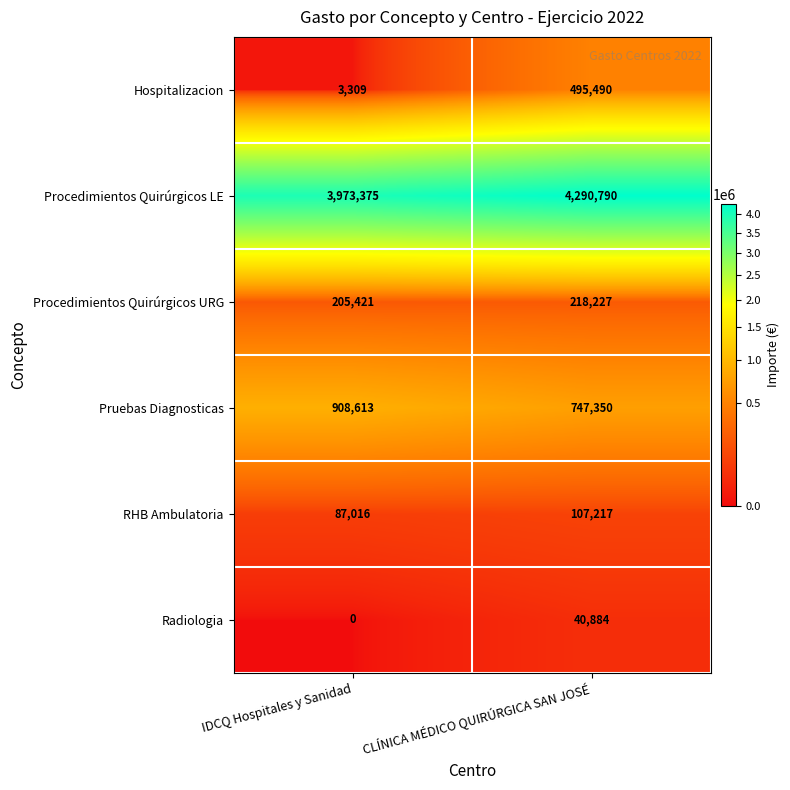

At which label is Hospitalizacion closest to 249399?

IDCQ Hospitales y Sanidad